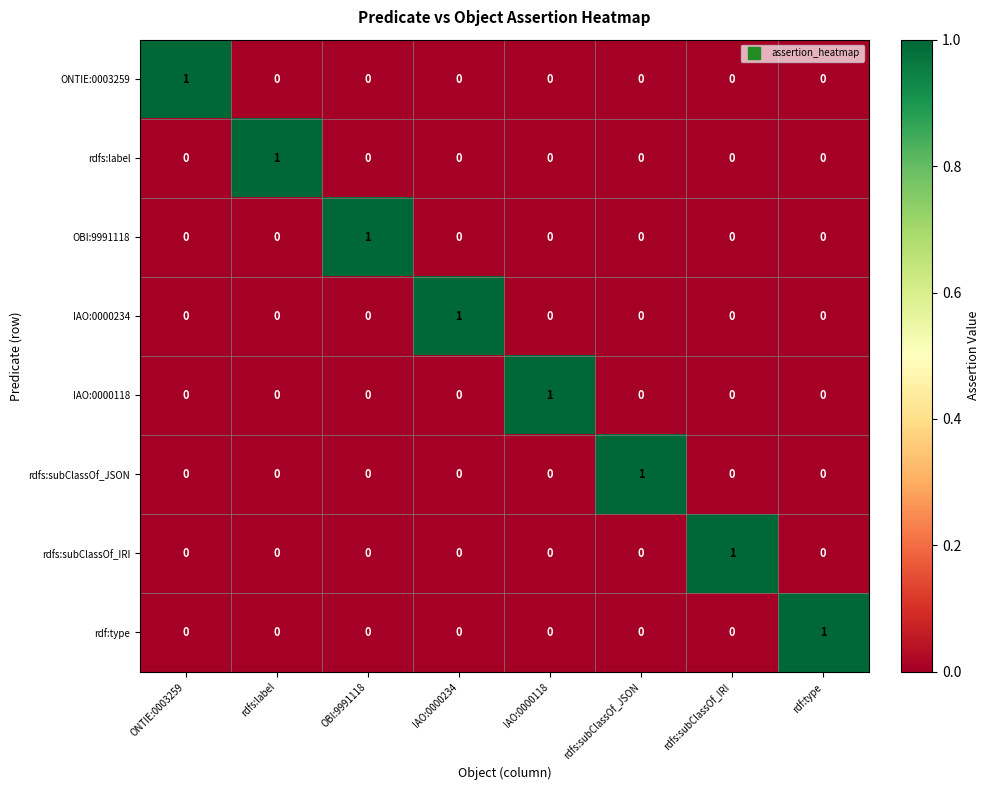

How many rdfs:subClassOf_JSON values are between 0 and 1?

8